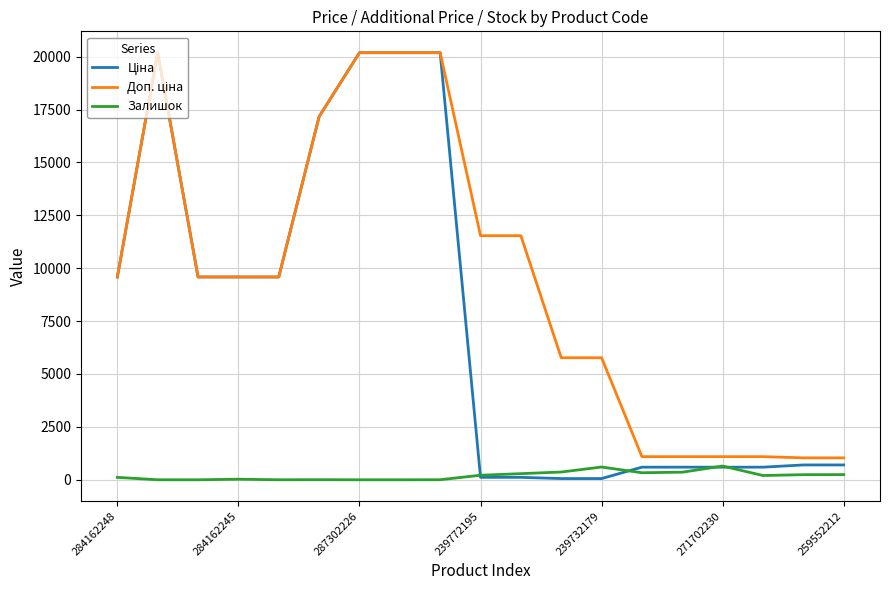

What is the maximum value shown in the chart?

20186.0